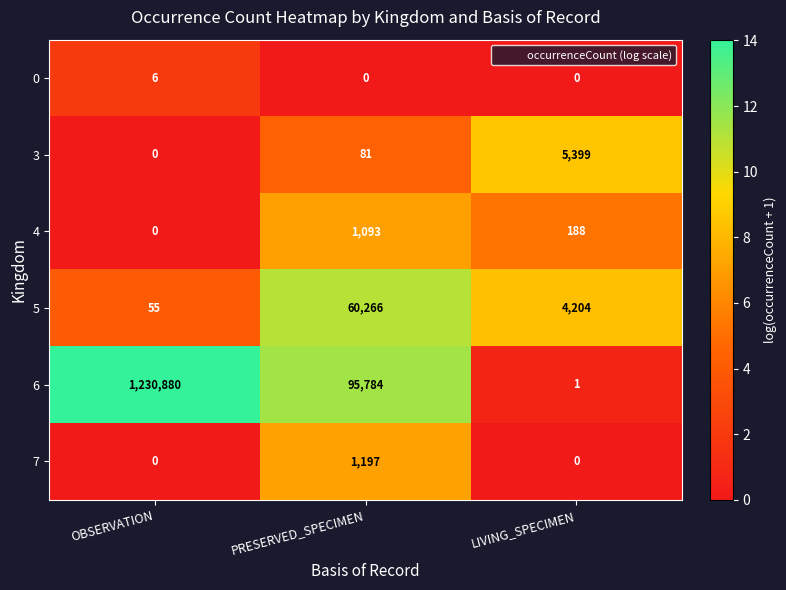

The 0 series shows 0 at LIVING_SPECIMEN. True or false?

True